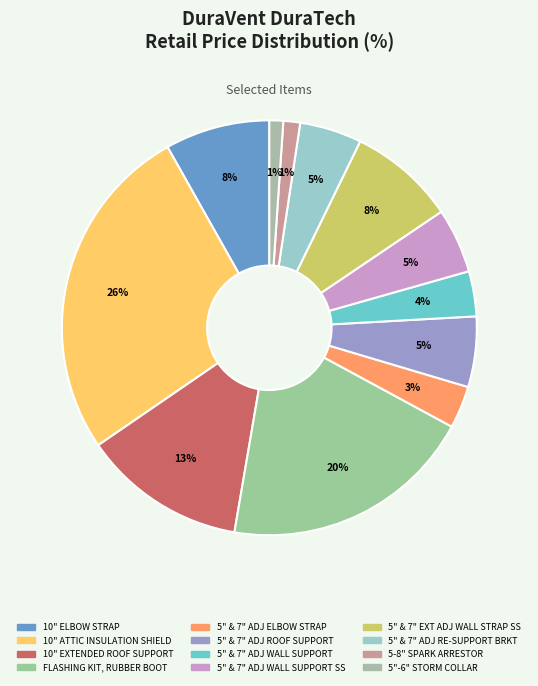

To the nearest percent, what portion does 10" ELBOW STRAP represent?

8%